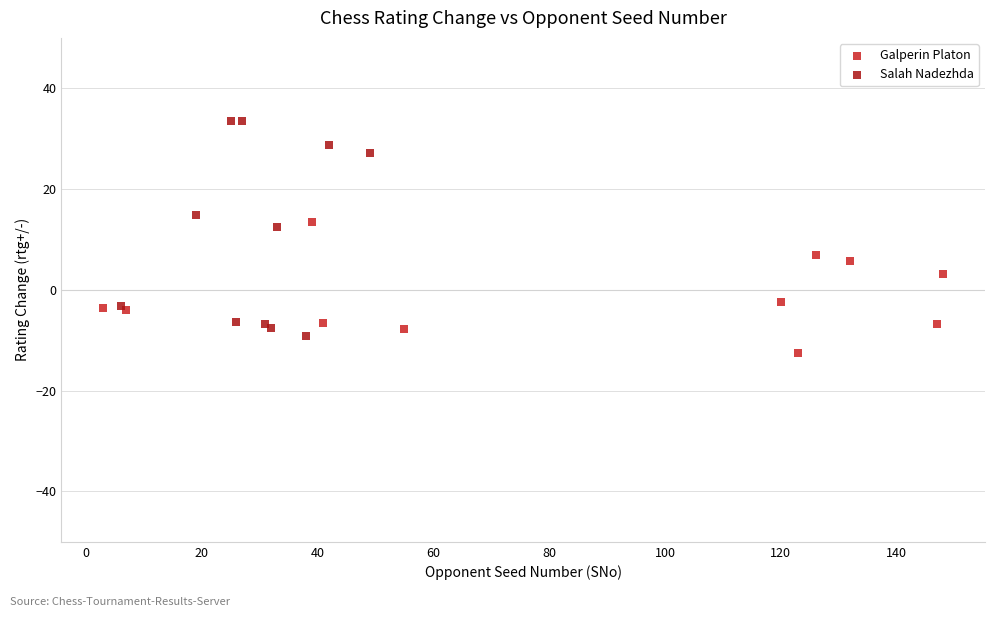

Which series has the largest Y range (max minus min)?

Salah Nadezhda